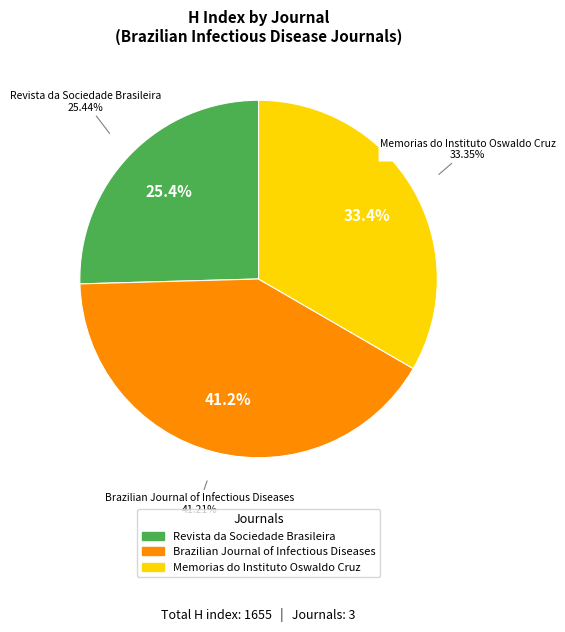

How many segments does this pie chart have?

3